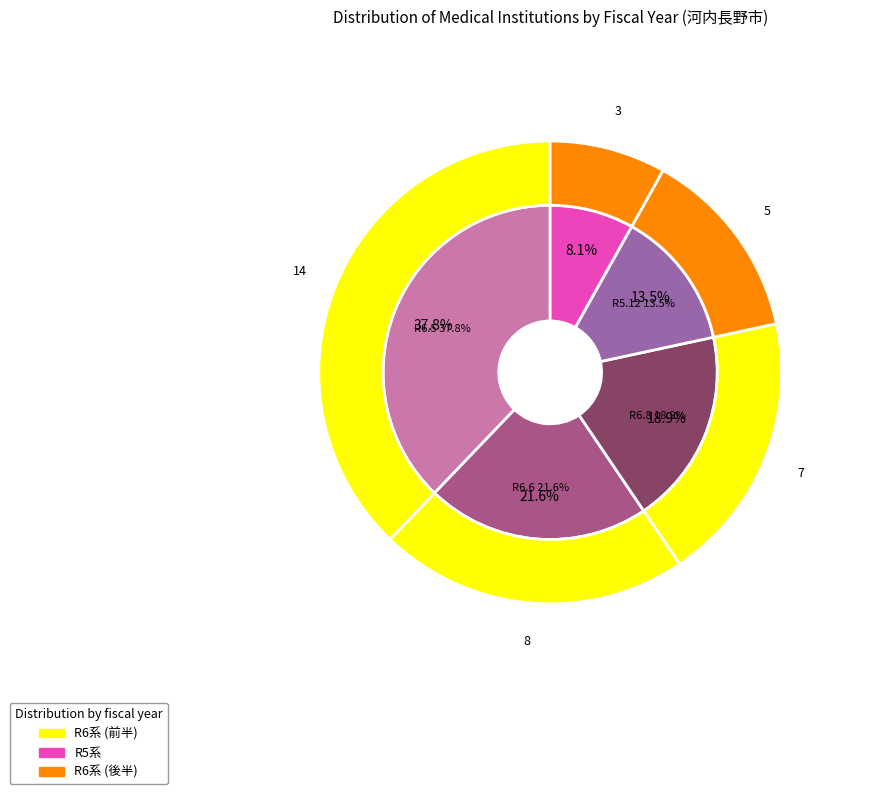

What portion of the pie excludes R6.6?

78.4%